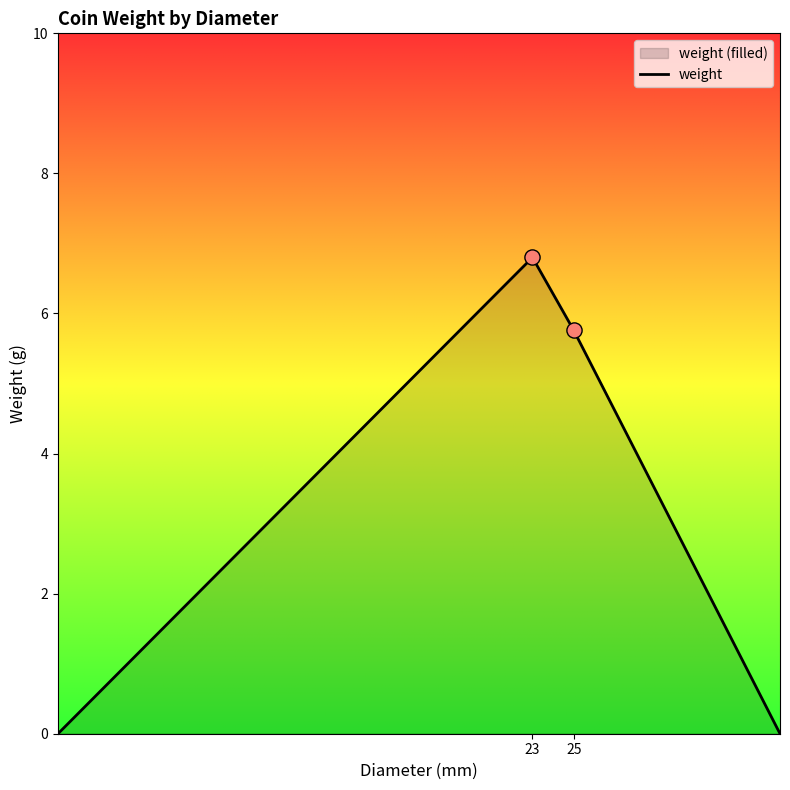

What is the difference between the second highest and minimum values?

5.8